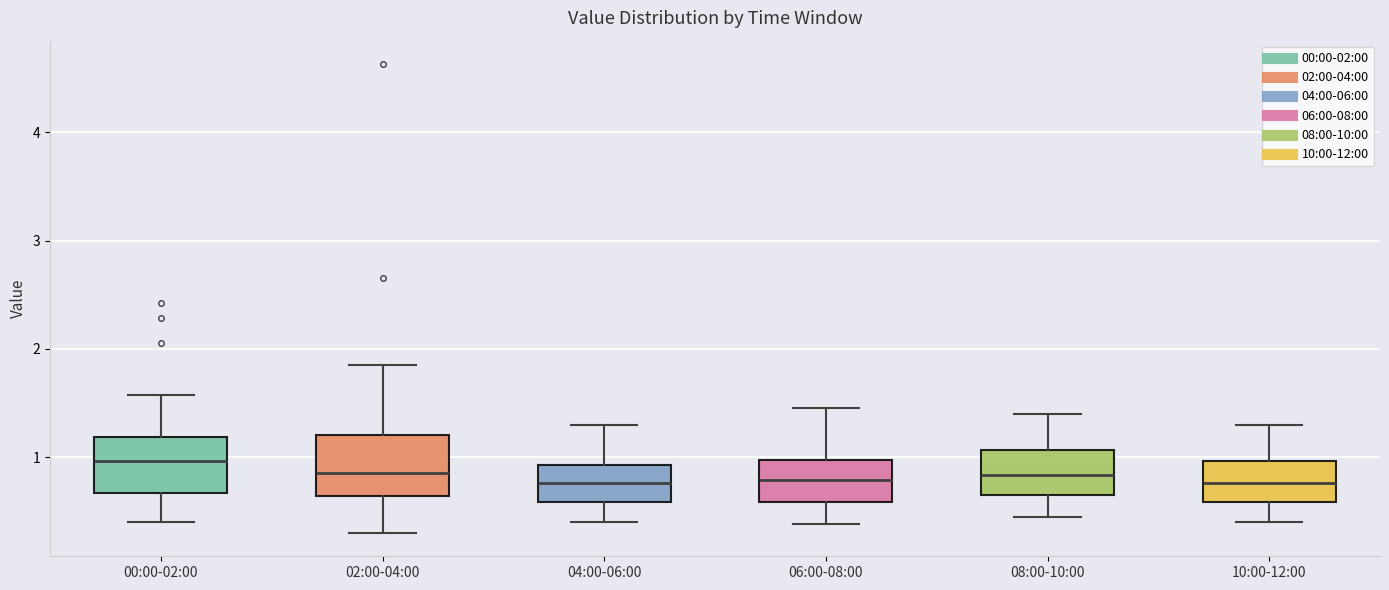

Which box's median line is the highest?

00:00-02:00